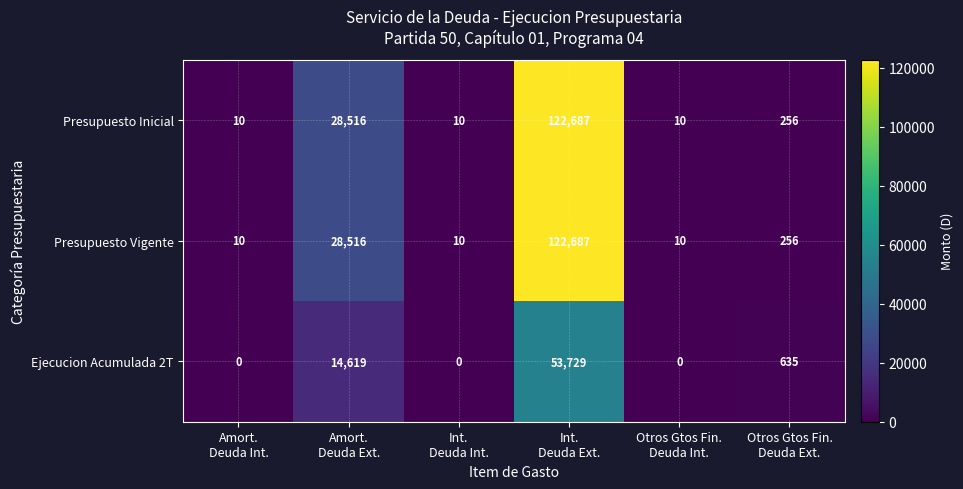

At how many categories does at least one series exceed 72555?

1